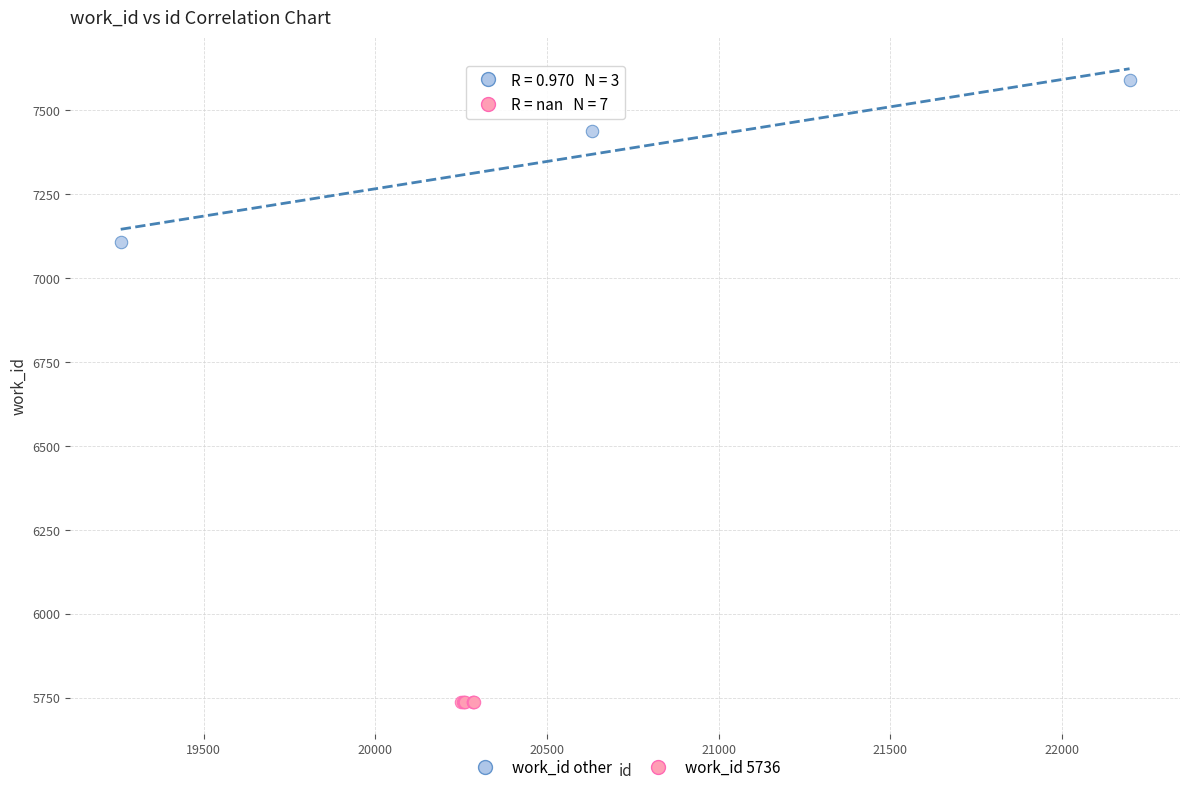

Which series reaches the minimum Y coordinate?

work_id 5736